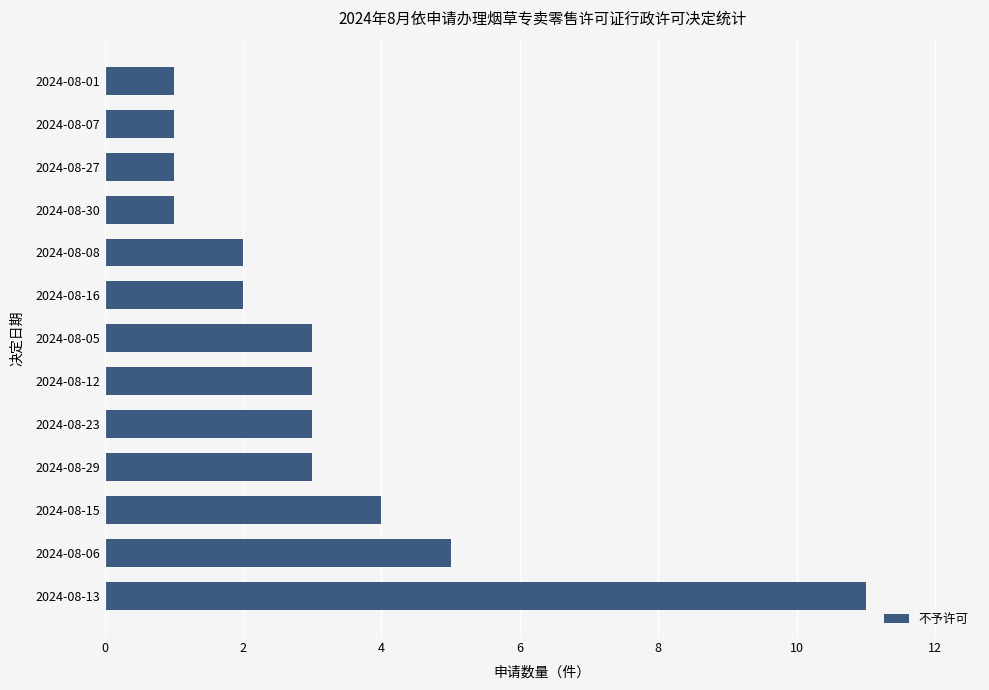

True or false: the data shows 1 at 2024-08-08.

False